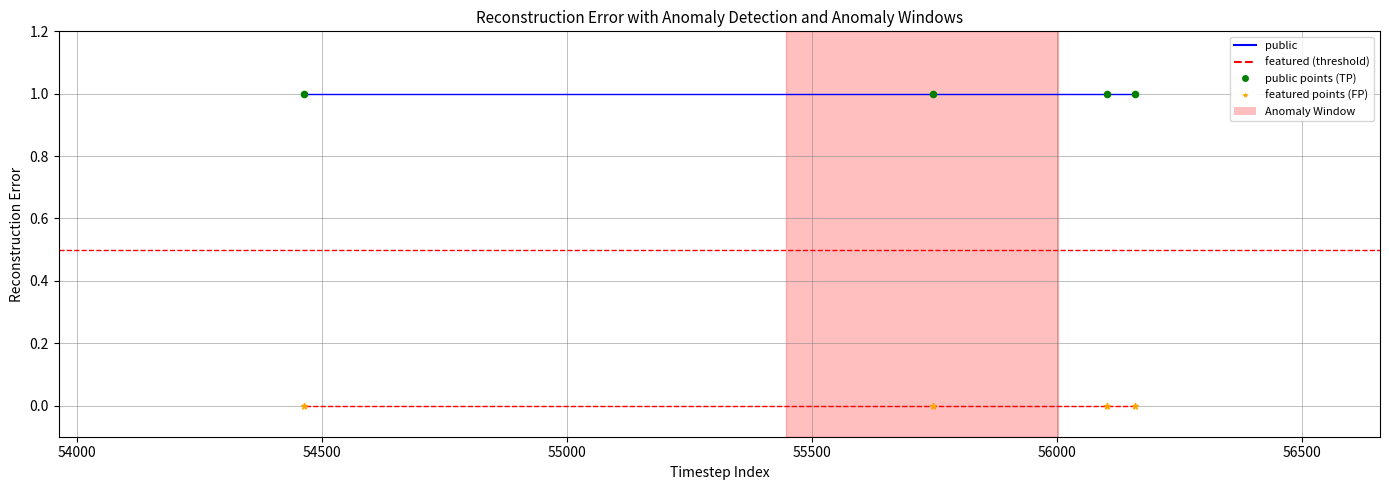

Which series has the widest spread of Y values?

public